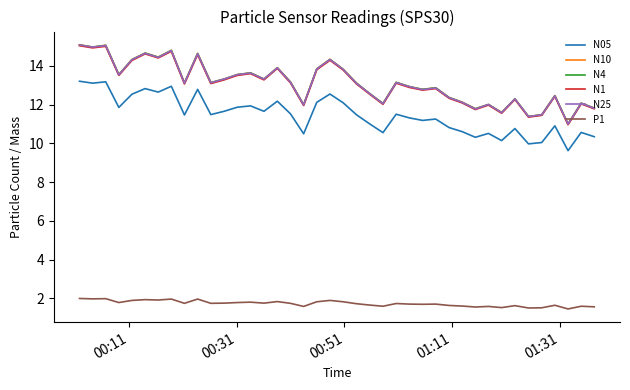

Which series has the largest range (max minus min)?

N10